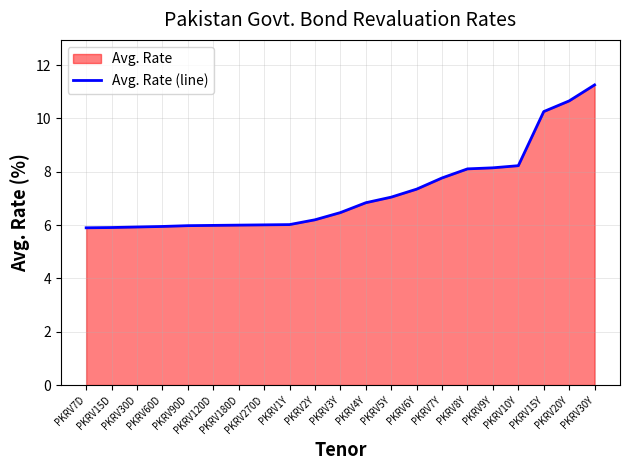

What is the label of the 18th point from the left?

PKRV10Y